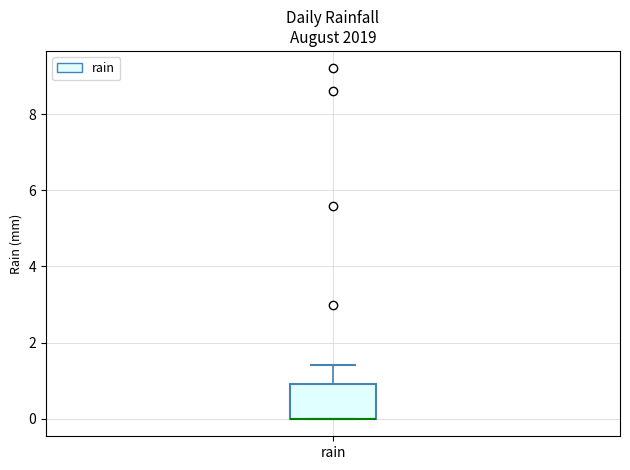

Read this box plot against the y-axis: the position of the median line, the range covered by the box, and the ends of both whiskers. The values are not printed on the chart, so give them approximately, as read against the axis.

median 0.0 (drawn on the box's lower edge), box 0.0 to 1.0, whiskers 0.0 to 1.4